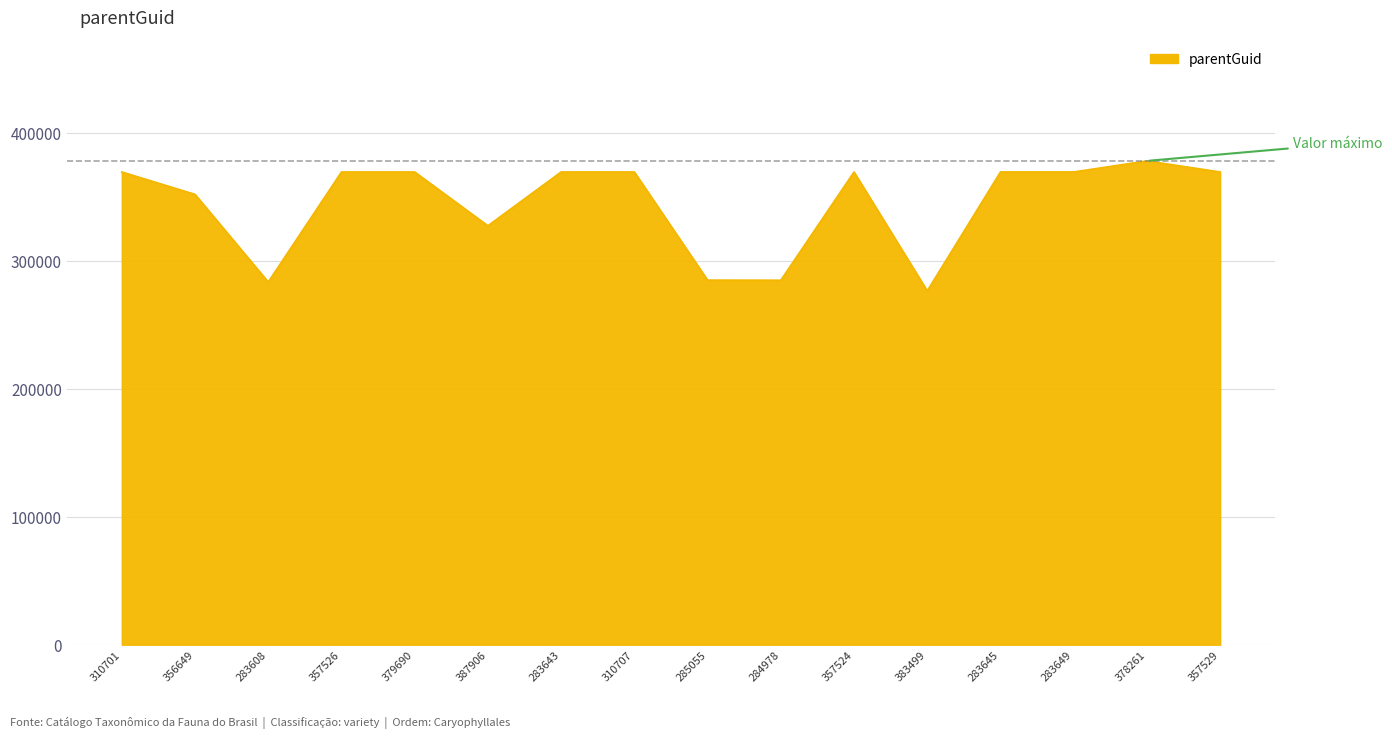

The chart shows a value of 276666 at 383499. True or false?

True